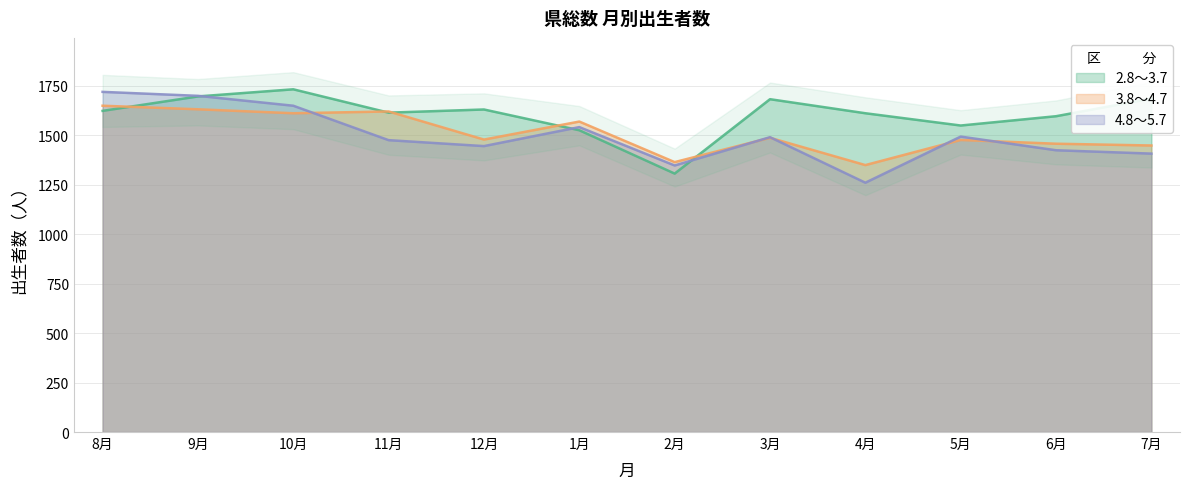

Which series has the largest range (max minus min)?

4.8～5.7